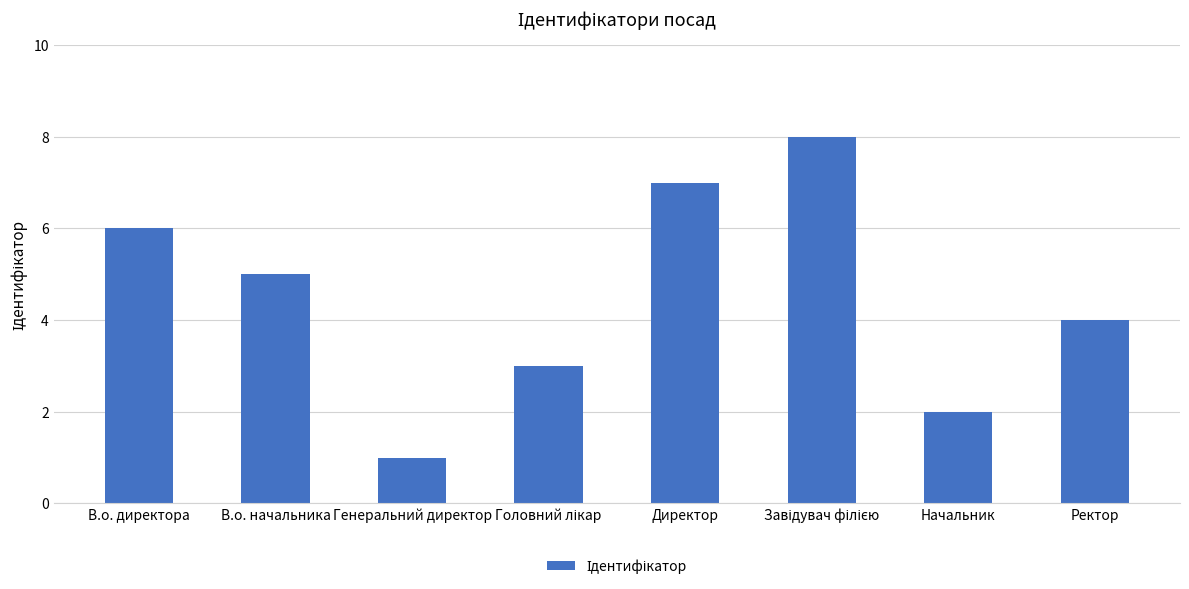

What is the maximum value shown in the chart?

8